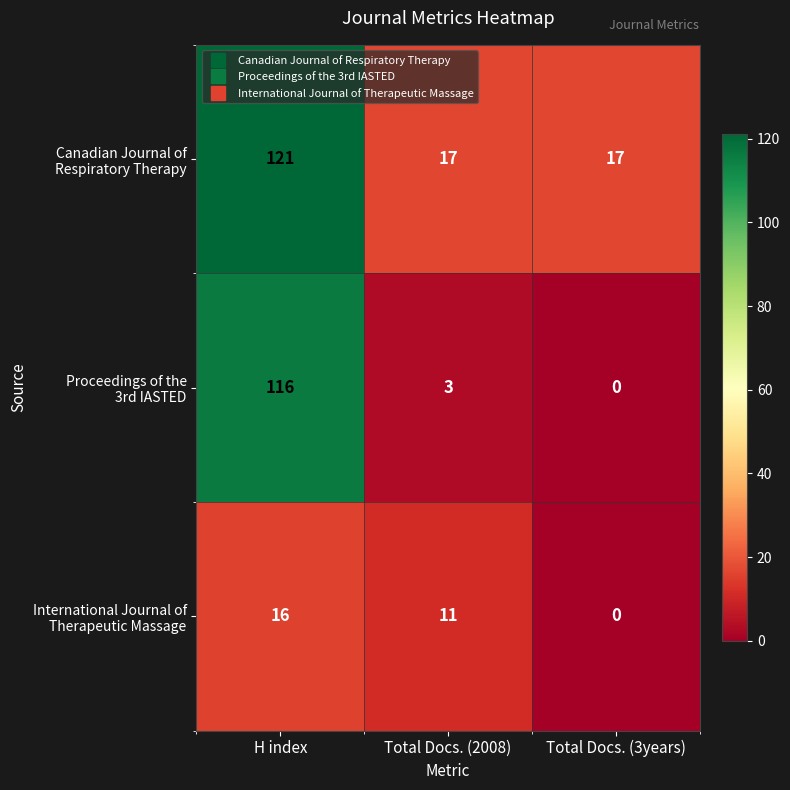

Count the number of categories in the chart.

3